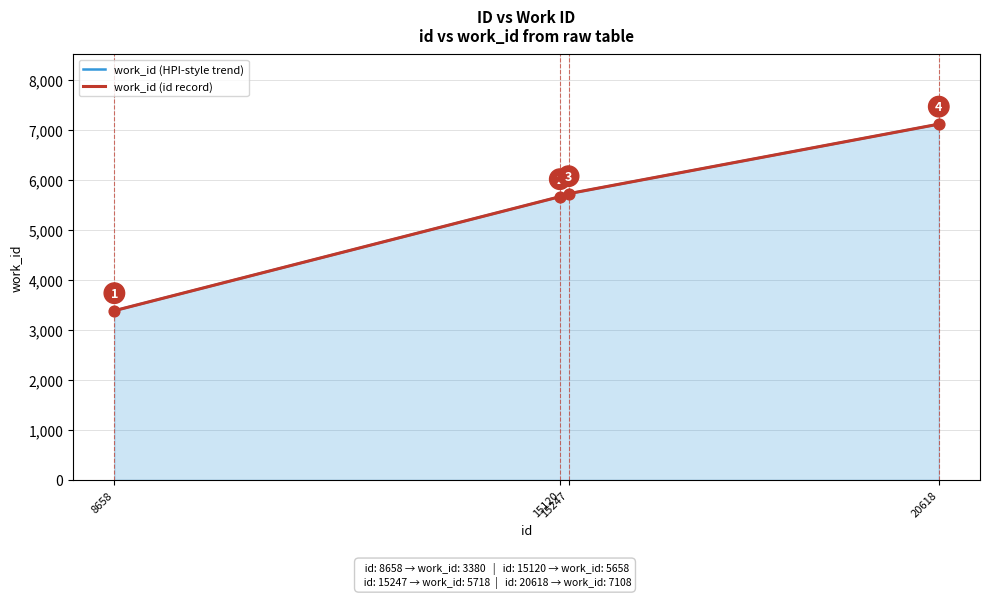

Is the value of work_id (id record) at 20618 greater than the value of work_id (HPI-style trend) at 20618?

No